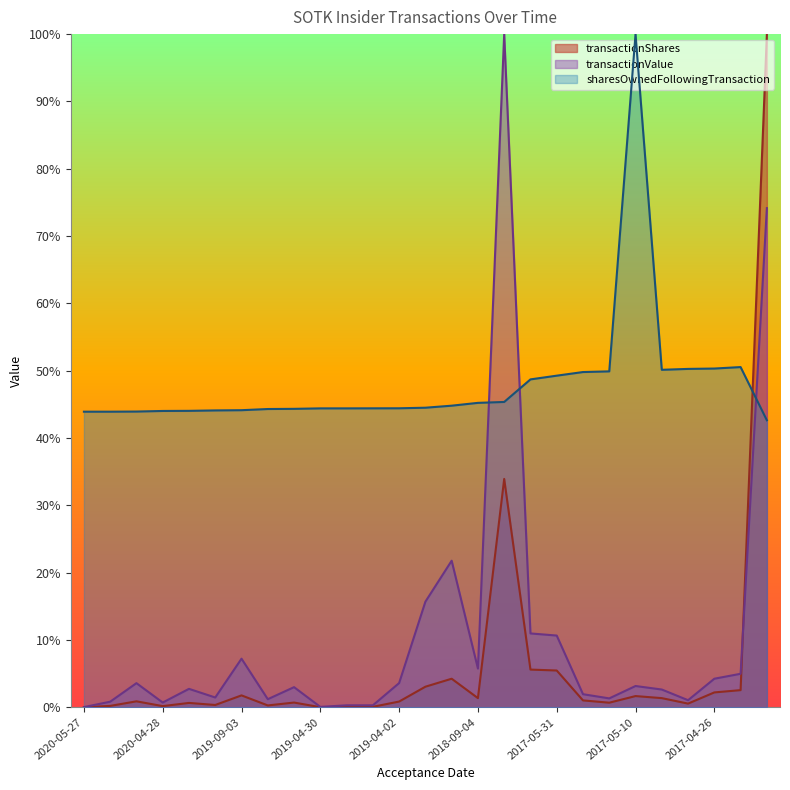

Which category has the highest value across all series?

2004-02-20